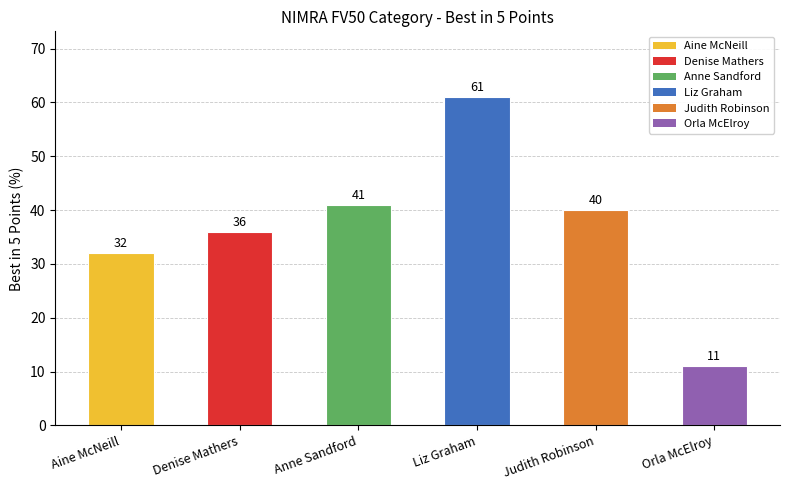

How many distinct data groups are displayed?

1